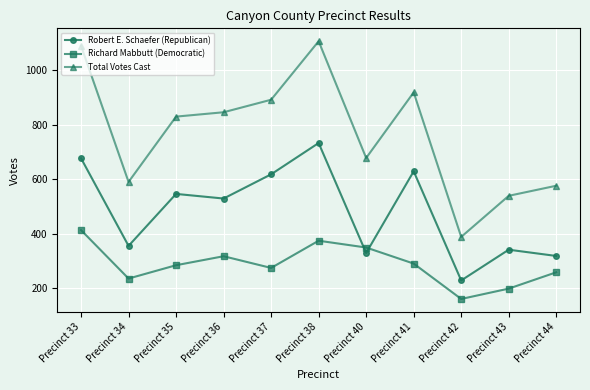

What is the difference between the second highest and minimum values in the Total Votes Cast series?

702